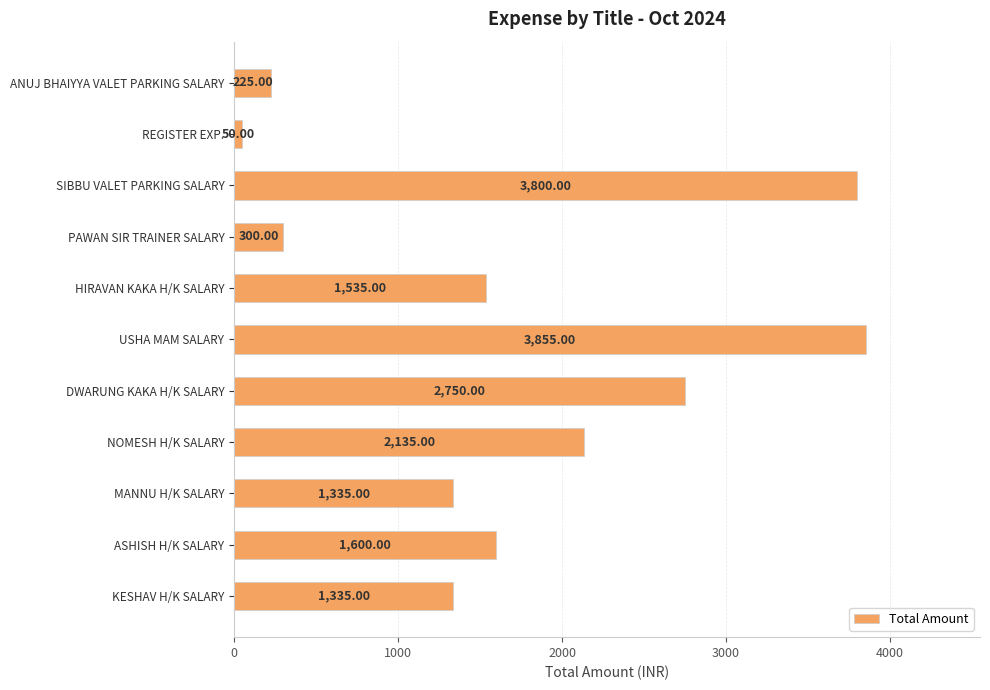

At which category does the chart reach its peak across all series?

USHA MAM SALARY